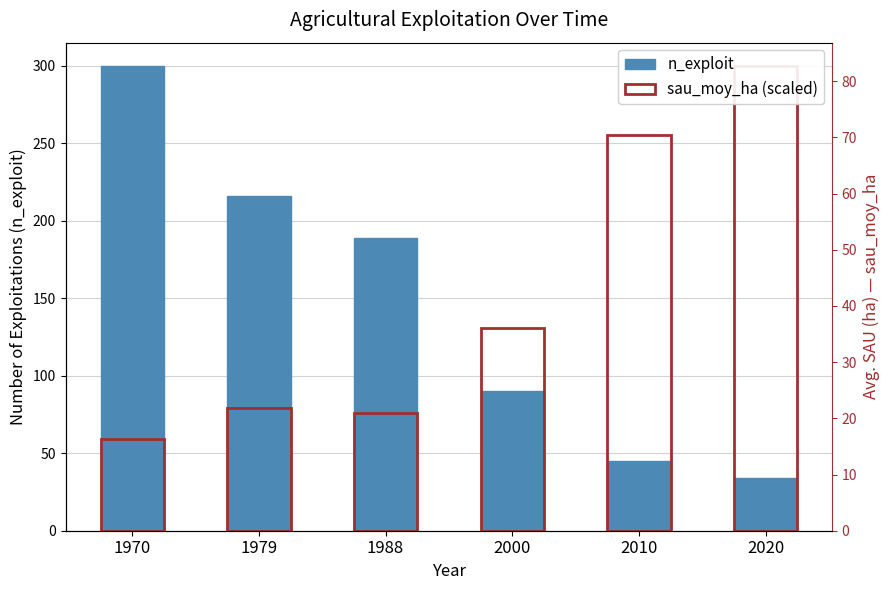

Rank the categories by n_exploit value from lowest to highest.

2020, 2010, 2000, 1988, 1979, 1970